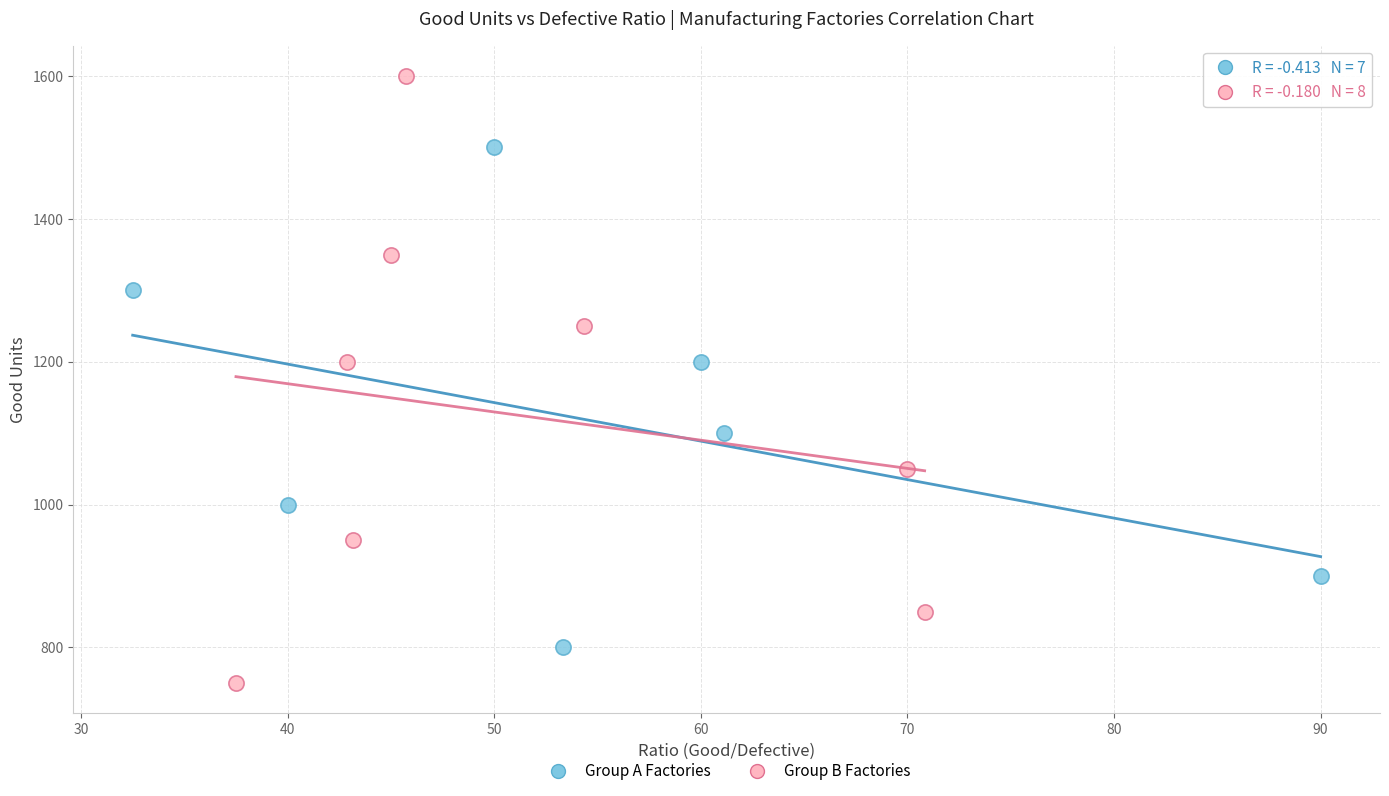

Which series reaches the maximum Y coordinate?

Group B Factories